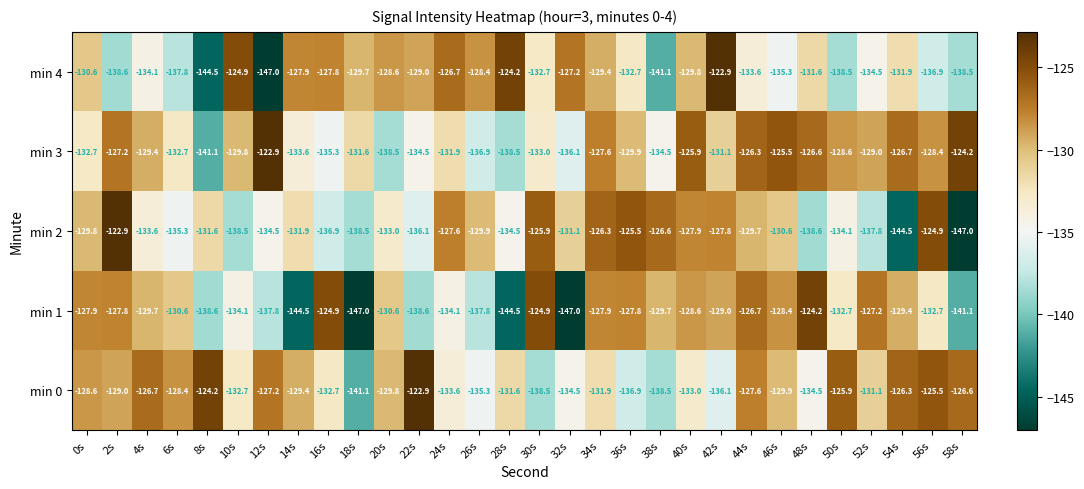

Where is min 0 nearest to the value -132?

34s